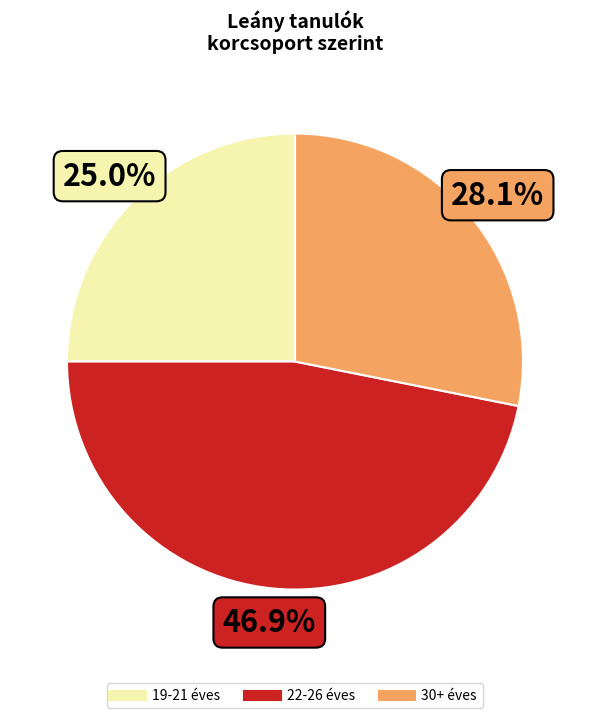

Count the number of slices in the pie.

3